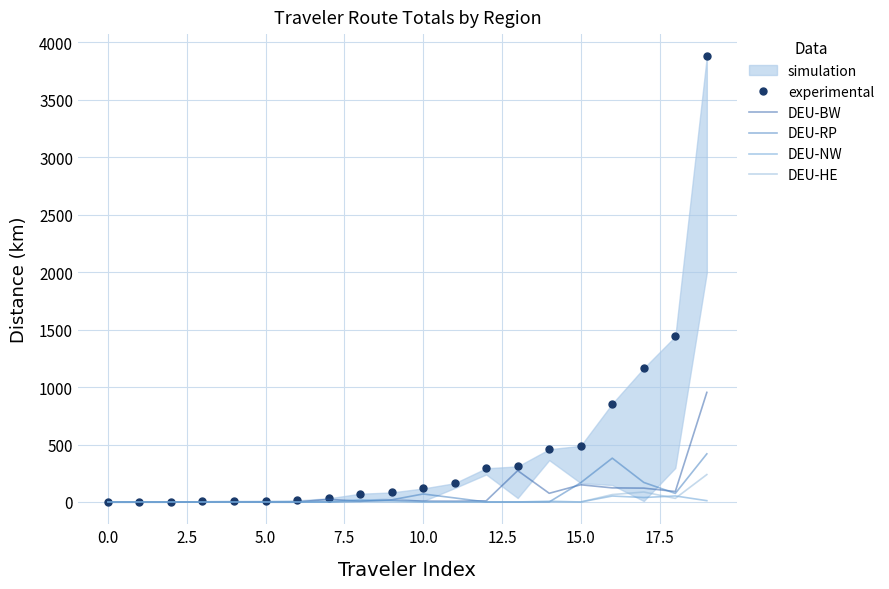

Rank the series at 18 from highest to lowest value.

experimental, DEU-BW, DEU-RP, DEU-NW, DEU-HE